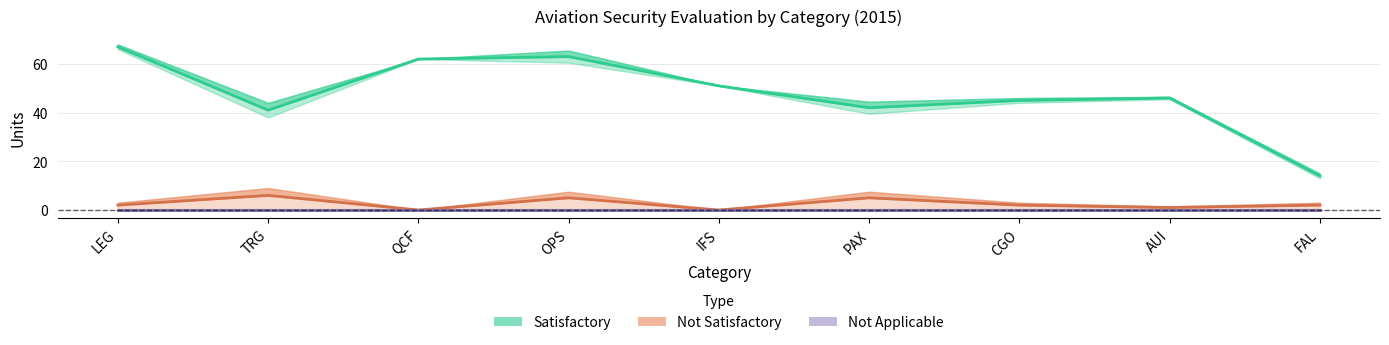

At which category does the chart reach its peak across all series?

LEG